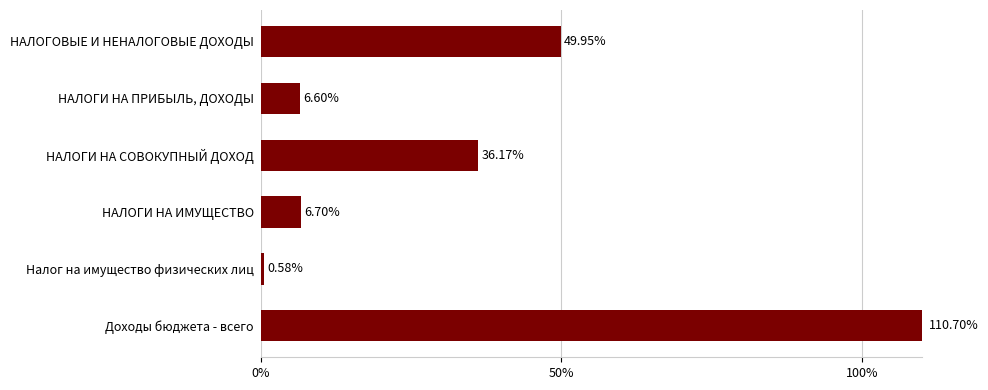

What is the change in value from НАЛОГИ НА ПРИБЫЛЬ, ДОХОДЫ to НАЛОГИ НА СОВОКУПНЫЙ ДОХОД?

+29.6